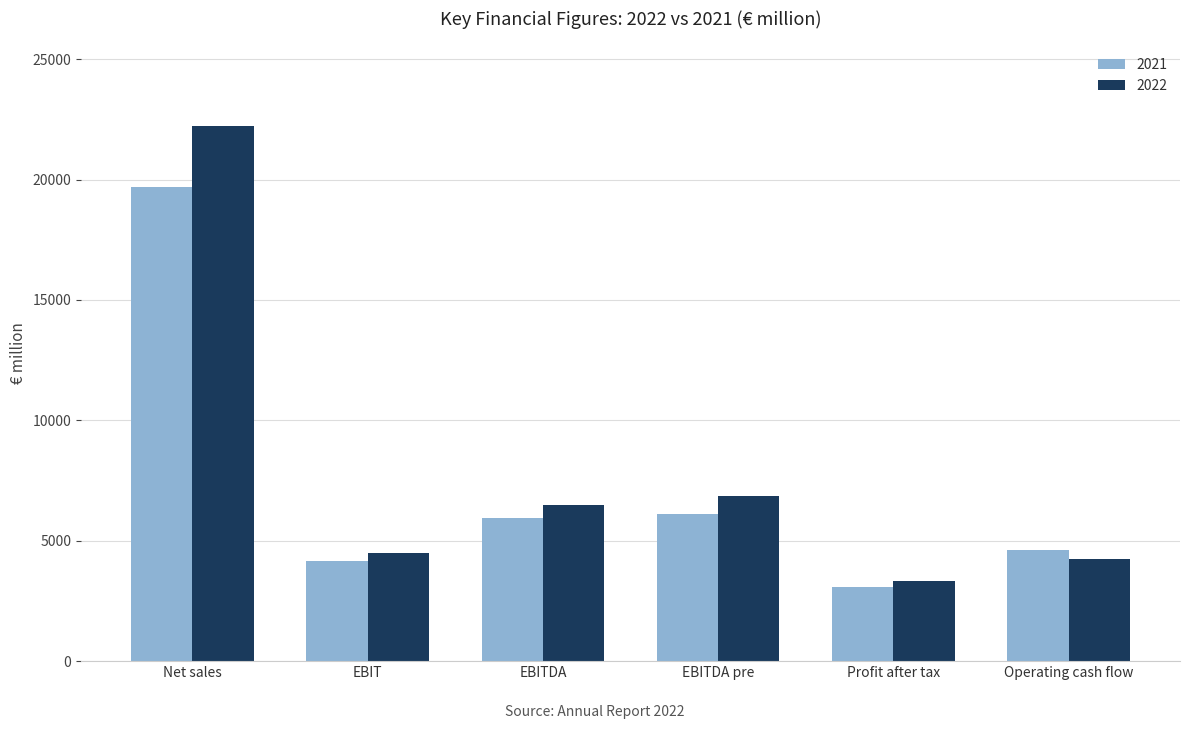

Is it true that 2021 equals 5946 at EBITDA?

True